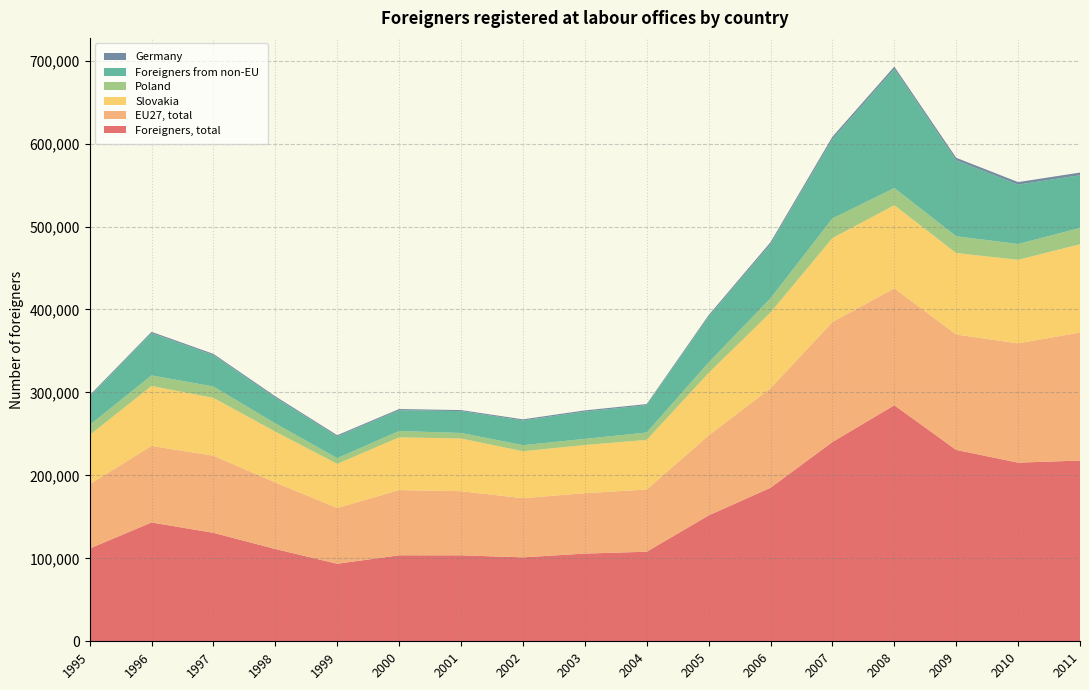

Reading left to right, extract all data points from this chart.

Foreigners, total: 1995=111859	1996=143246	1997=130767	1998=111247	1999=93466	2000=103647	2001=103652	2002=101179	2003=105738	2004=107984	2005=151736	2006=185075	2007=240242	2008=284551	2009=230709	2010=215367	2011=217862
EU27, total: 1995=77514	1996=92244	1997=92938	1998=80156	1999=67277	2000=78630	2001=77278	2002=71347	2003=72815	2004=75017	2005=96423	2006=119915	2007=144594	2008=140917	2009=139120	2010=143772	2011=154327
Slovakia: 1995=59323	1996=72244	1997=69723	1998=61320	1999=53154	2000=63567	2001=63555	2002=56558	2003=58053	2004=59819	2005=75297	2006=91355	2007=101233	2008=100223	2009=98192	2010=100727	2011=106425
Poland: 1995=12071	1996=12843	1997=13665	1998=9941	1999=6880	2000=7679	2001=6661	2002=7338	2003=7403	2004=8882	2005=12635	2006=17149	2007=23642	2008=20680	2009=20278	2010=19049	2011=19718
Foreigners from non-EU: 1995=34345	1996=51002	1997=37829	1998=31091	1999=26189	2000=25017	2001=26374	2002=29832	2003=32923	2004=32967	2005=55313	2006=65160	2007=95648	2008=143634	2009=91589	2010=71595	2011=63535
Germany: 1995=1462	1996=1457	1997=1536	1998=1545	1999=1466	2000=1452	2001=1218	2002=1306	2003=1412	2004=1303	2005=1743	2006=2383	2007=2847	2008=2774	2009=2989	2010=3070	2011=3194